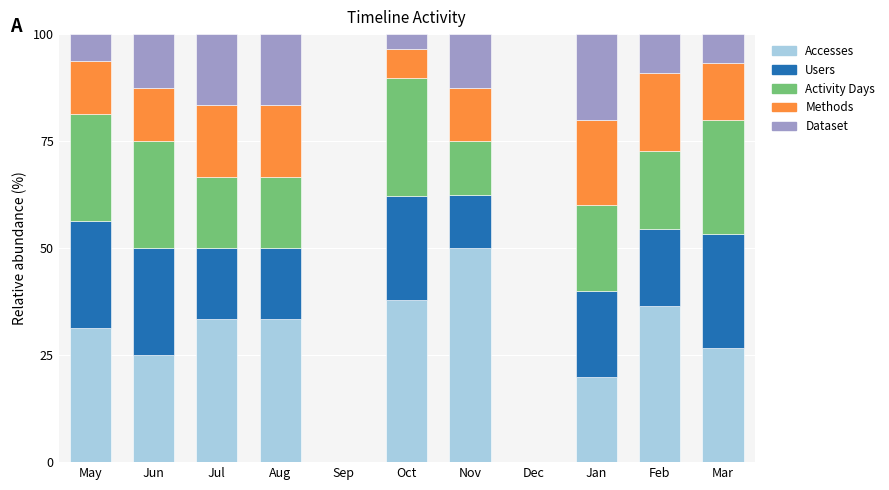

What are all the series names shown in the legend?

Accesses, Users, Activity Days, Methods, Dataset